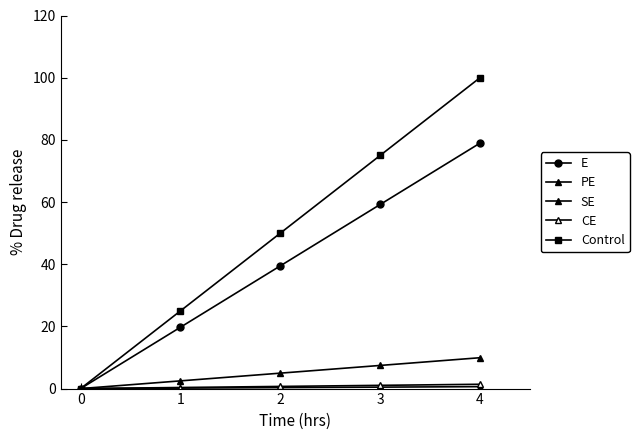

What is the value of the E point at the 4th from the left?

59.2